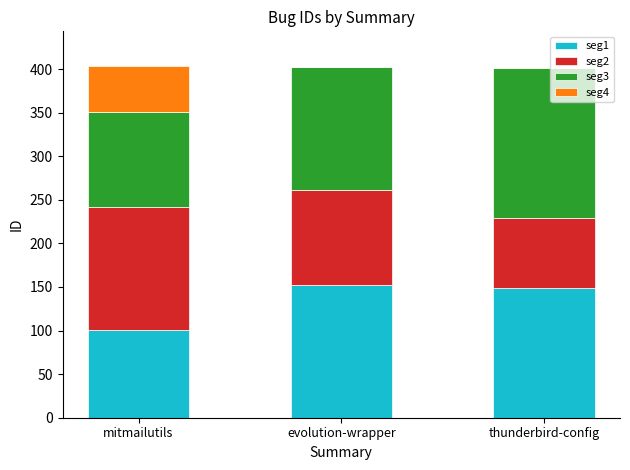

What is the maximum value for seg1?

152.8